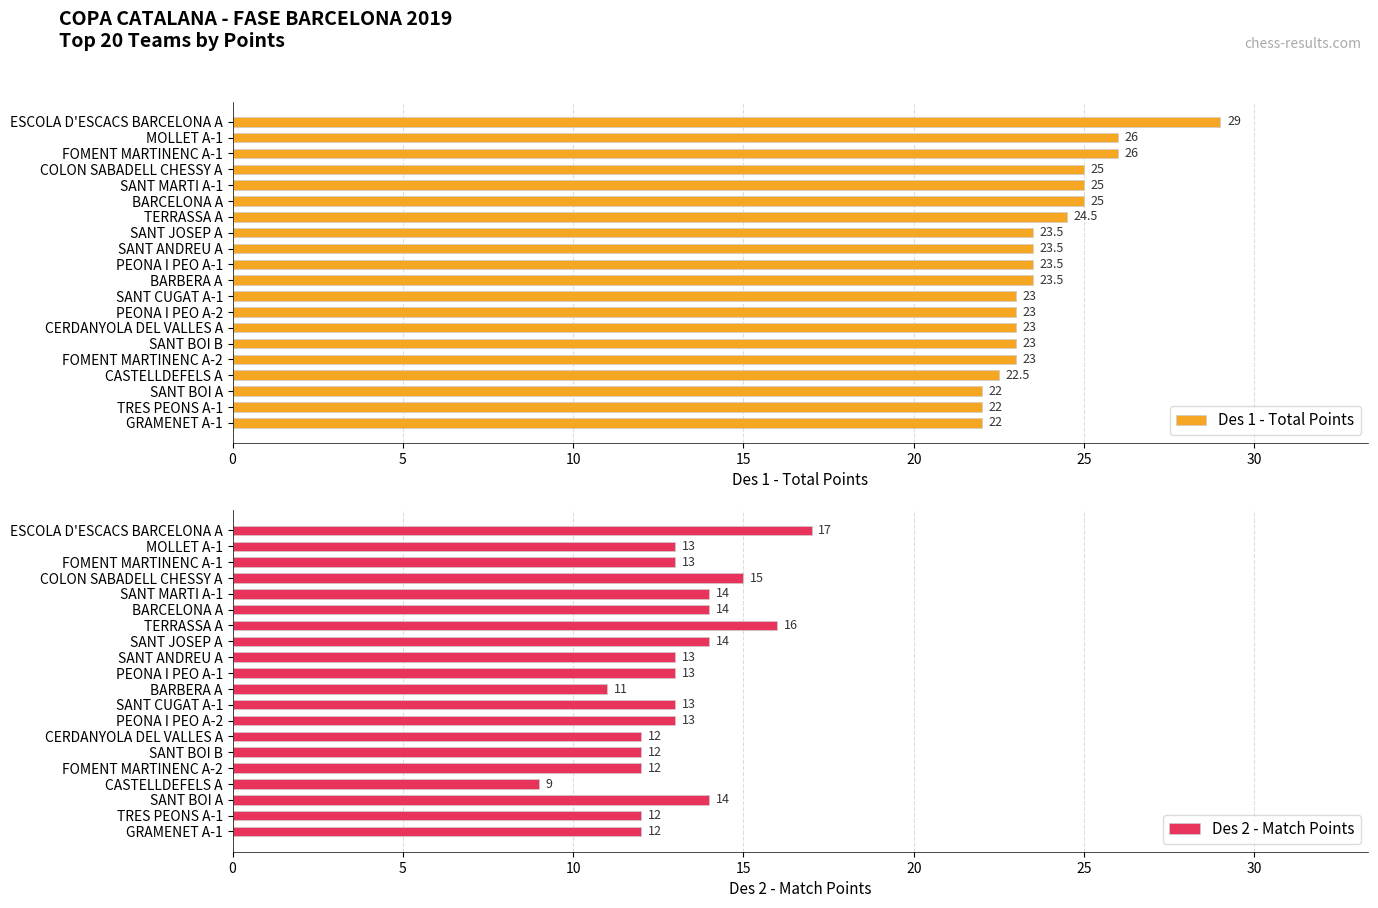

What is the difference between the maximum and minimum values in the Des 1 - Total Points series?

7.0